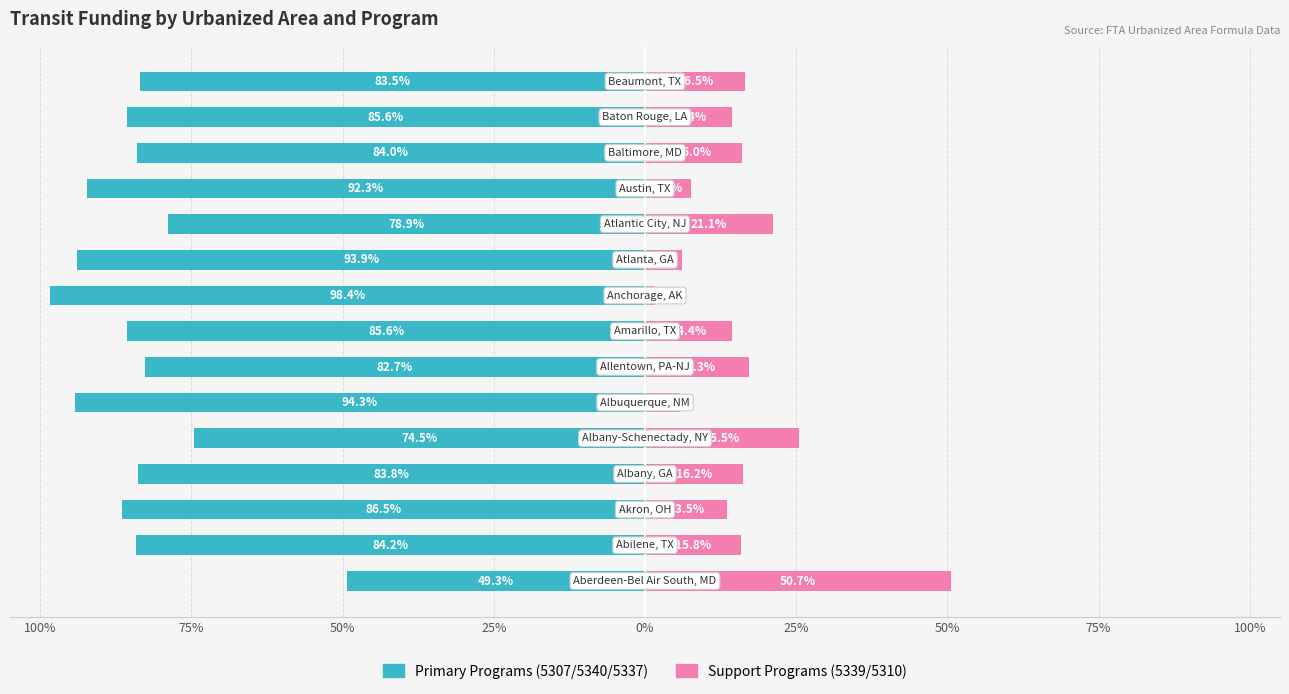

How many groups of bars are there?

15